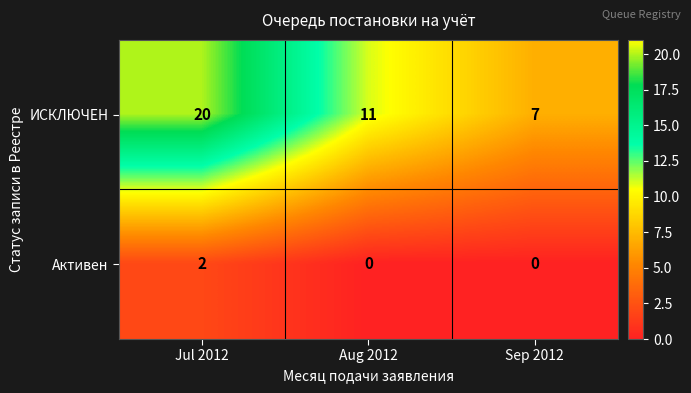

At which label does ИСКЛЮЧЕН reach its peak?

Jul 2012